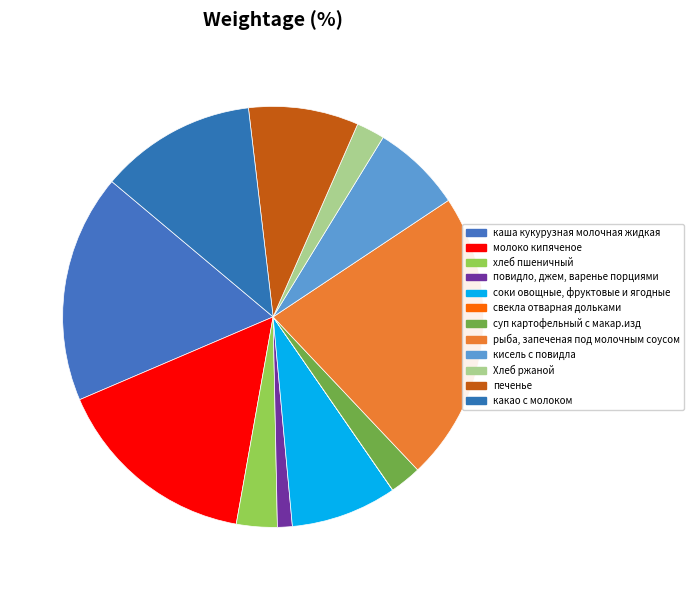

What percentage is the суп картофельный с макар.изд slice, to the nearest percent?

2%